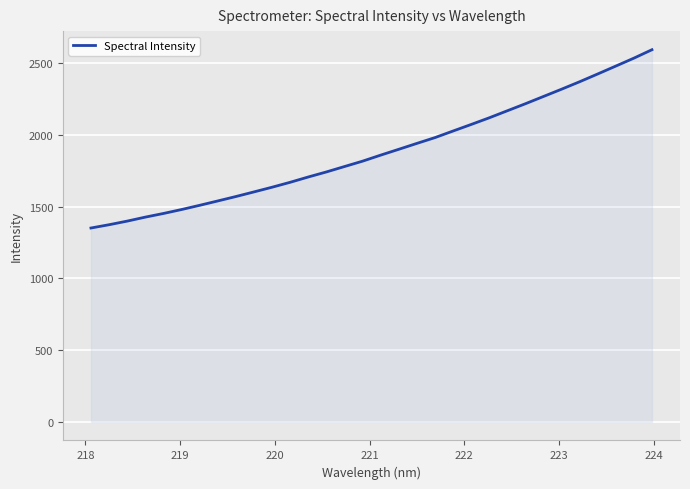

What is the maximum value shown in the chart?

2593.8